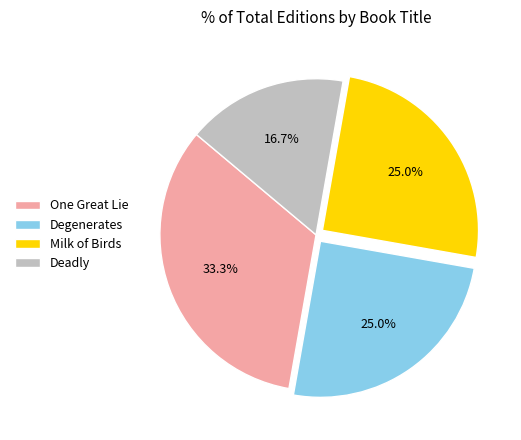

Which has a higher value, Milk of Birds or One Great Lie?

One Great Lie